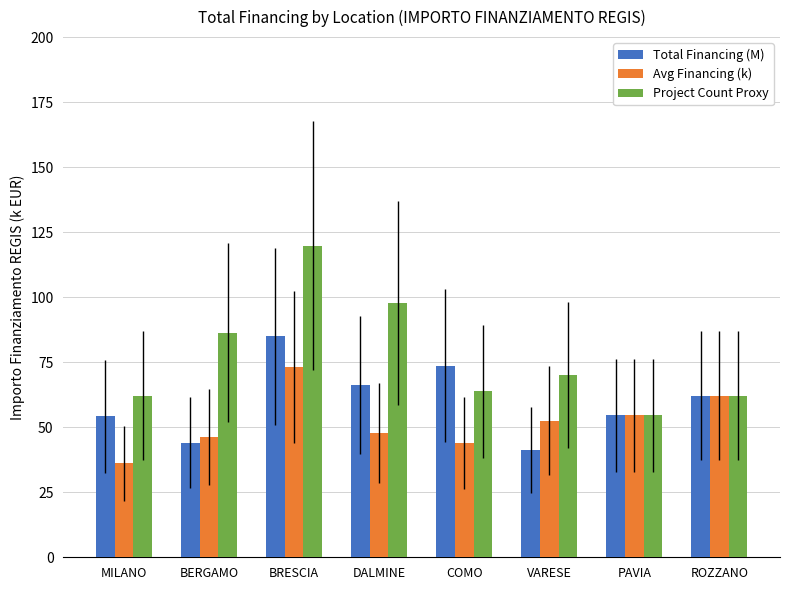

True or false: Total Financing (M) has a value of 44.1 at BERGAMO.

True